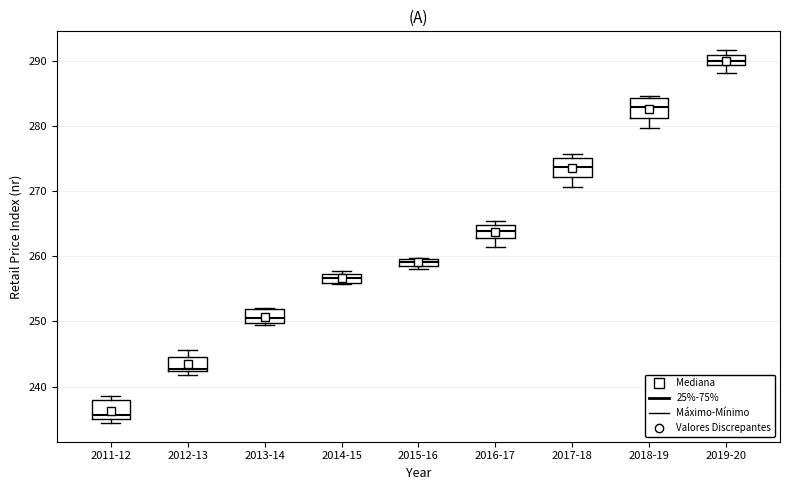

Which box's median line is the highest?

2019-20